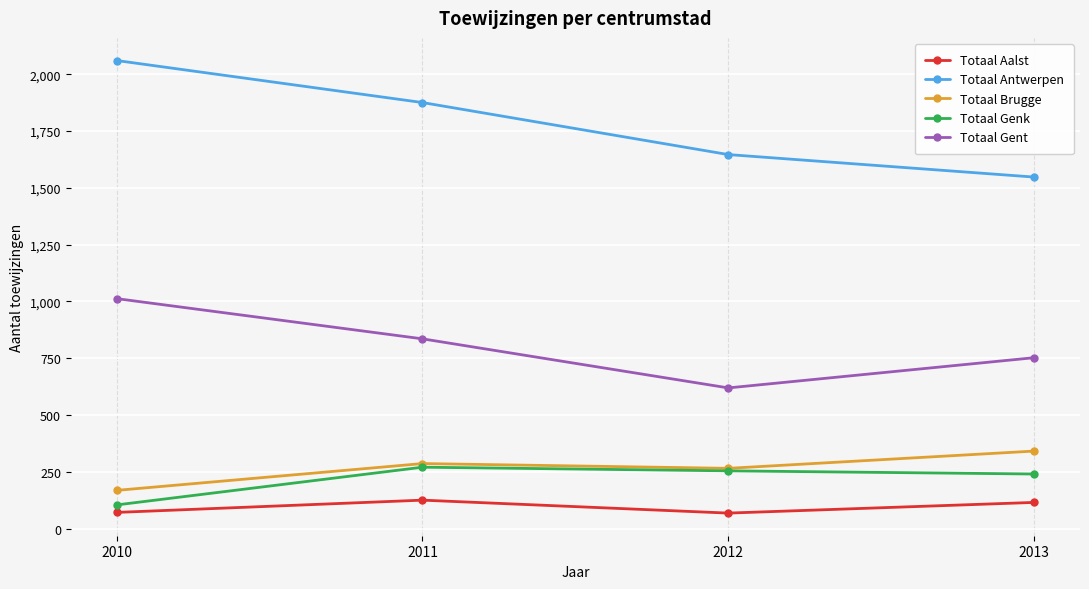

The Totaal Aalst series shows 125 at 2011. True or false?

True